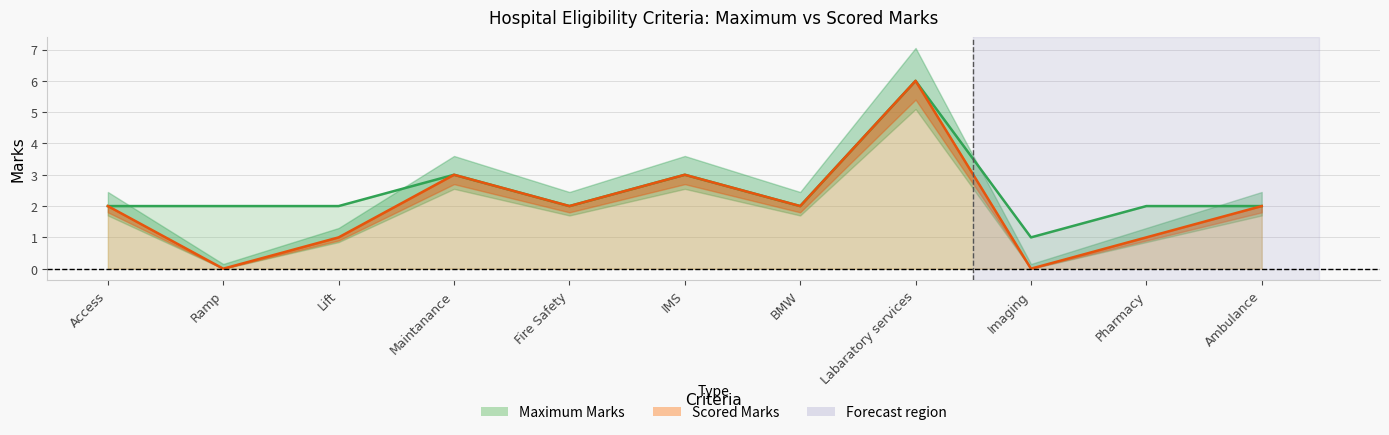

Count the Scored Marks values in the range 1 to 3.

8